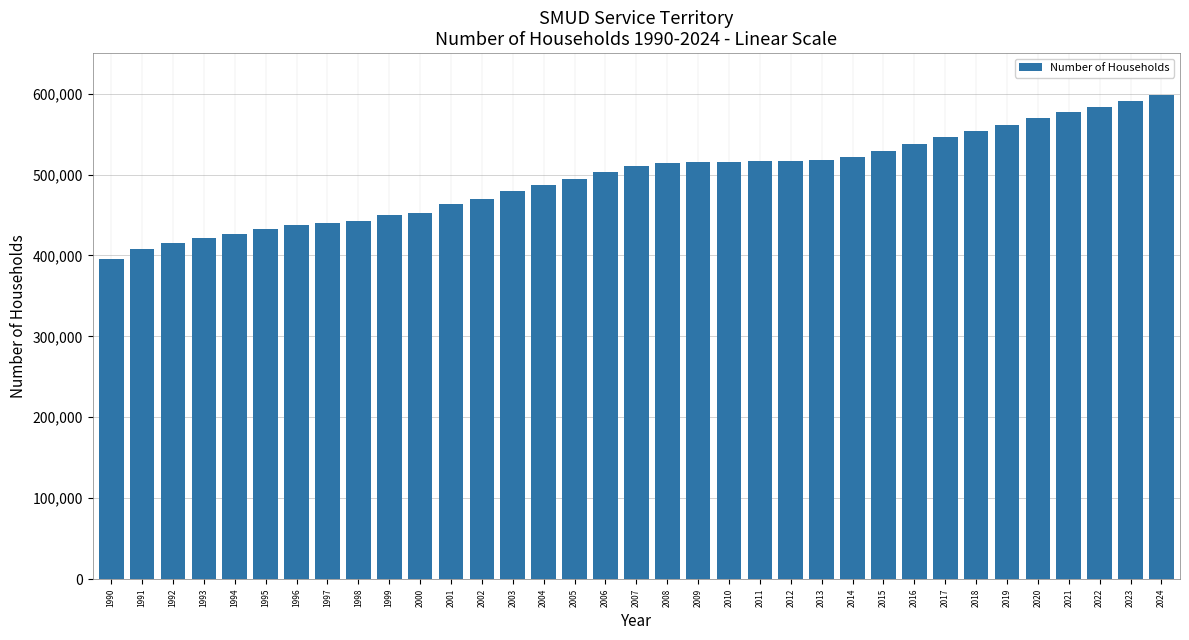

The value at 1999 is 449611.9. True or false?

True